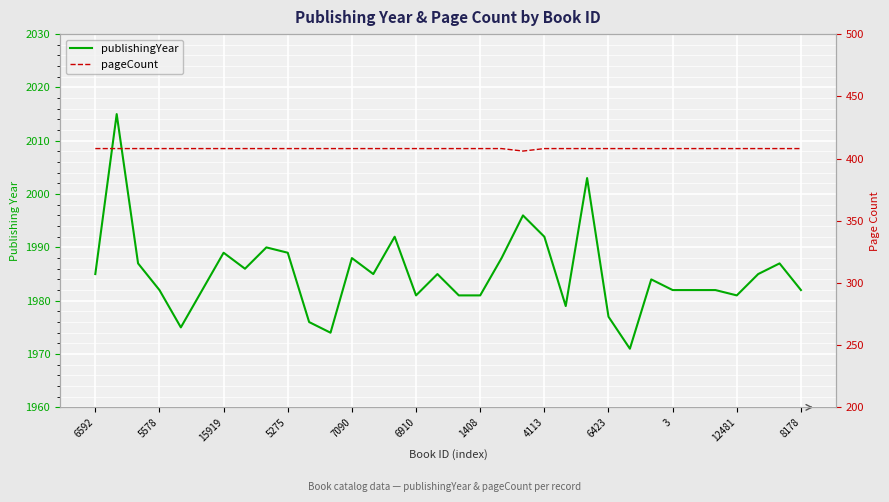

Count the pageCount values in the range 408 to 409.

33